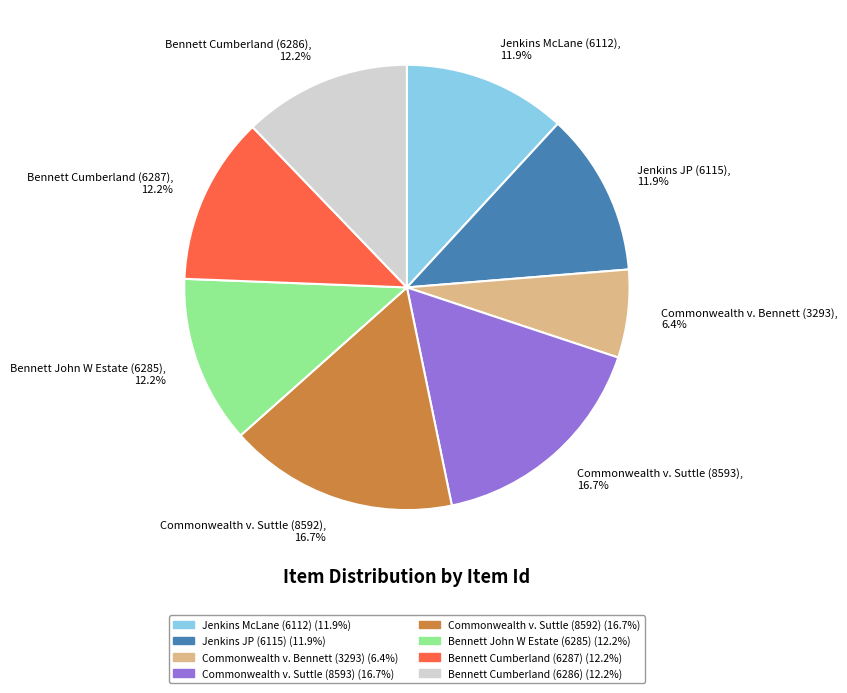

Count the number of slices in the pie.

8